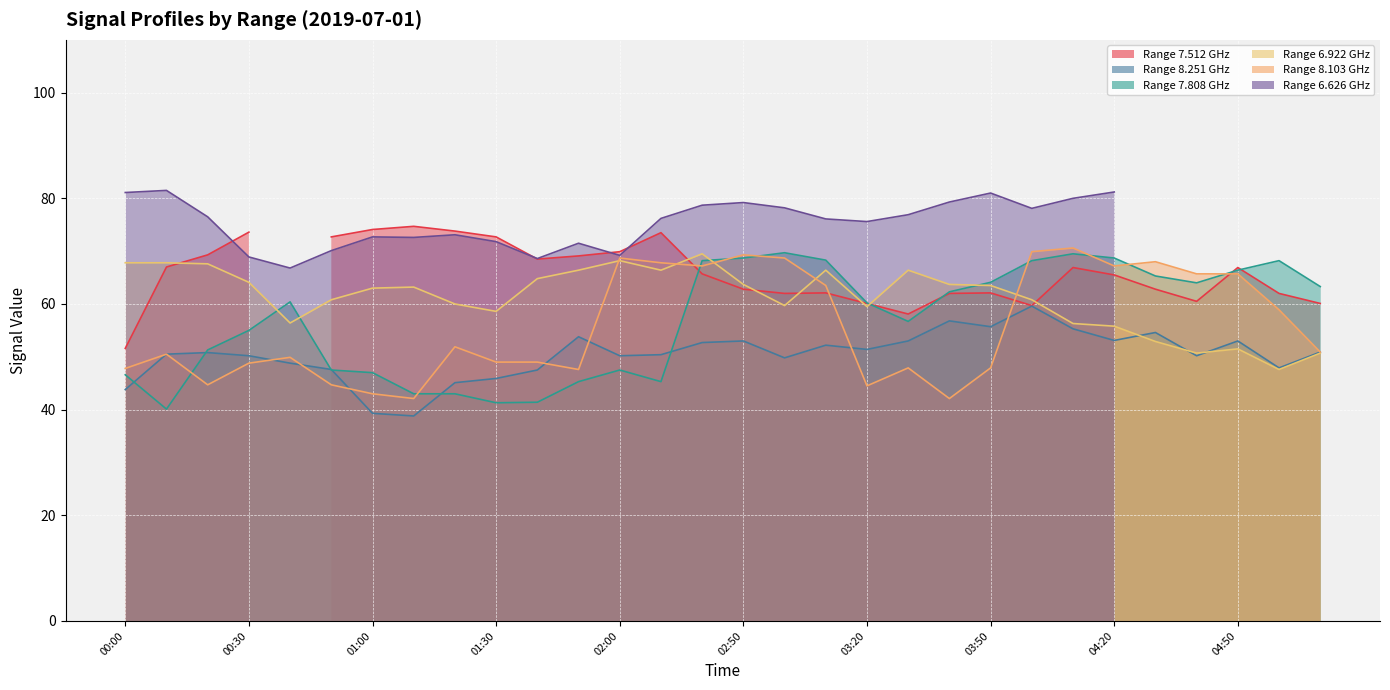

What is the label of the 7th point from the left?

01:00